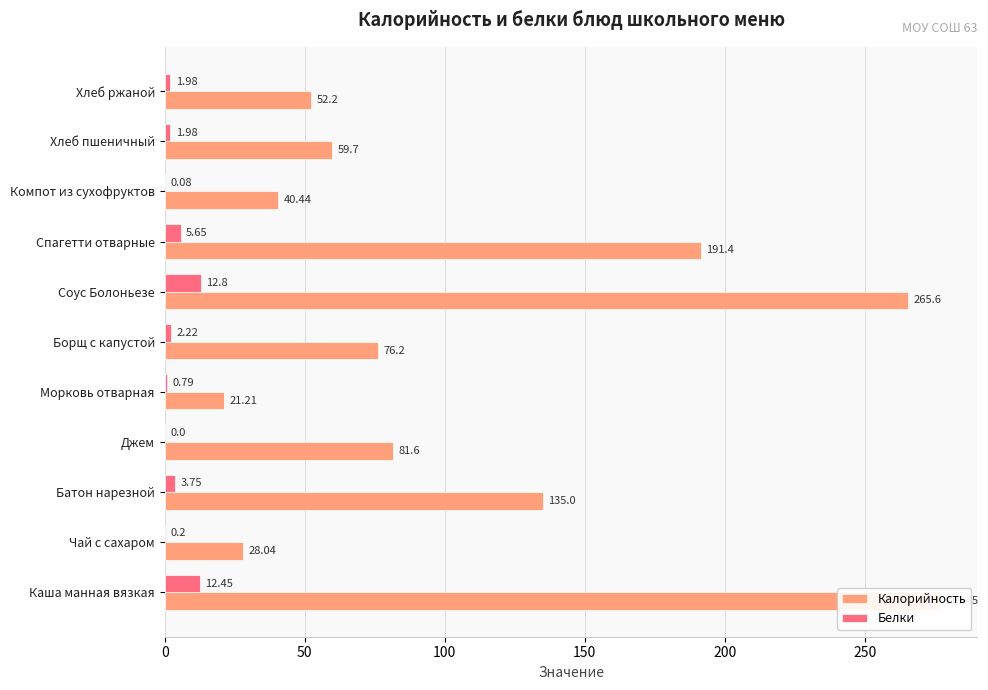

What is the difference between the second highest and second lowest values in the Белки series?

12.4